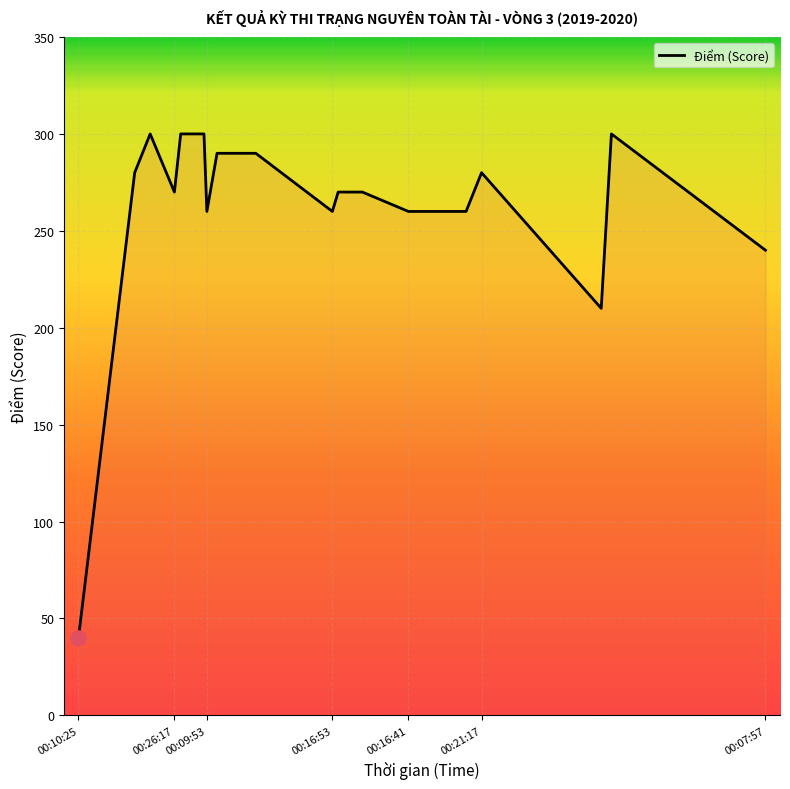

What is the minimum value shown in the chart?

40